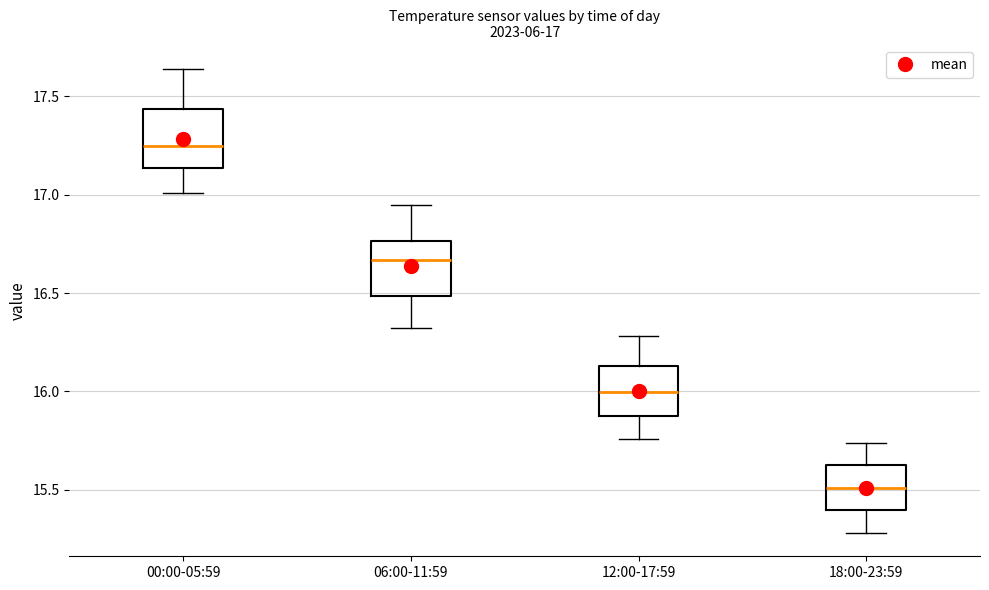

Which box's median line is the lowest?

18:00-23:59